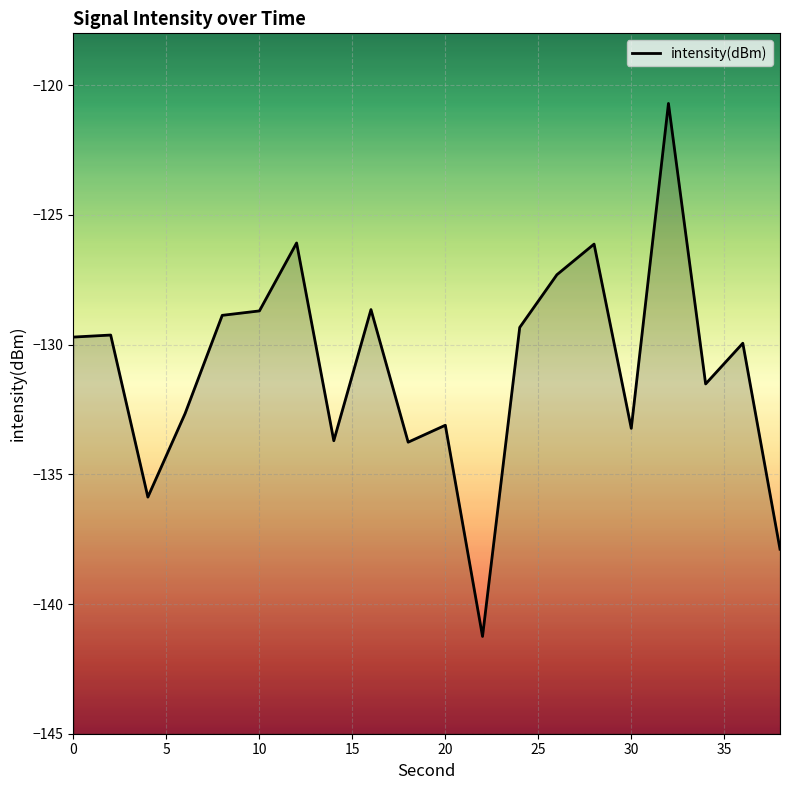

What is the maximum value shown in the chart?

-120.7